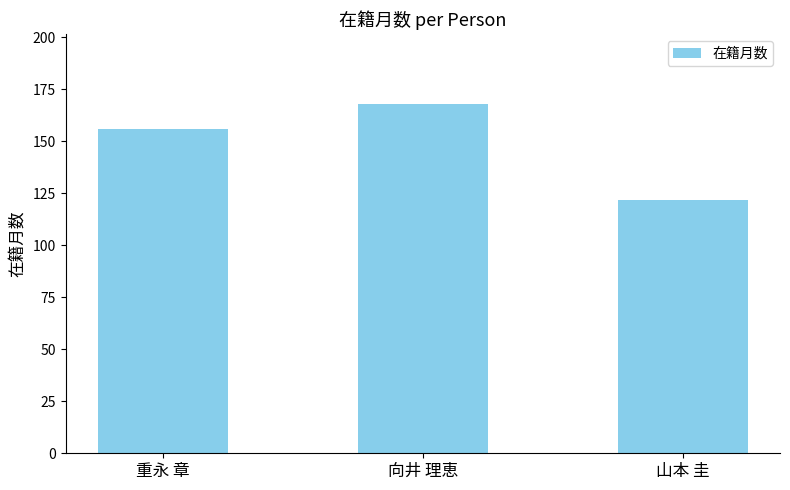

What is the label of the 3rd bar from the right?

重永 章